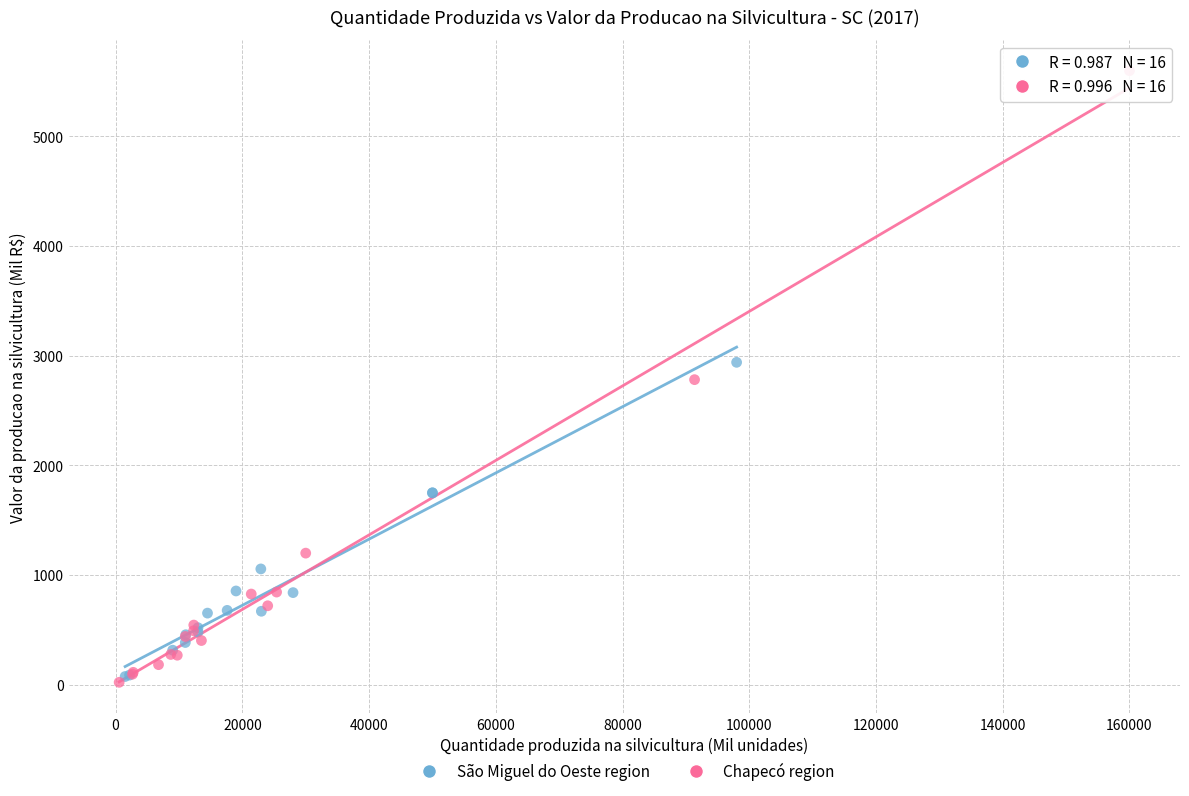

Which series has the widest spread of Y values?

Chapecó region